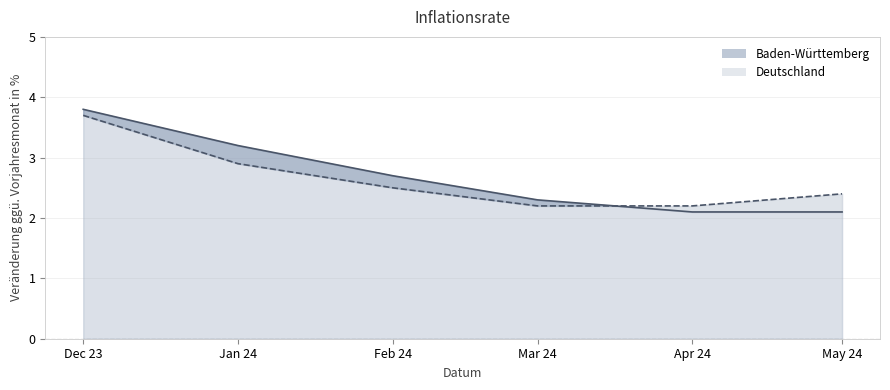

Is it true that Deutschland equals 2.2 at Mar 24?

True